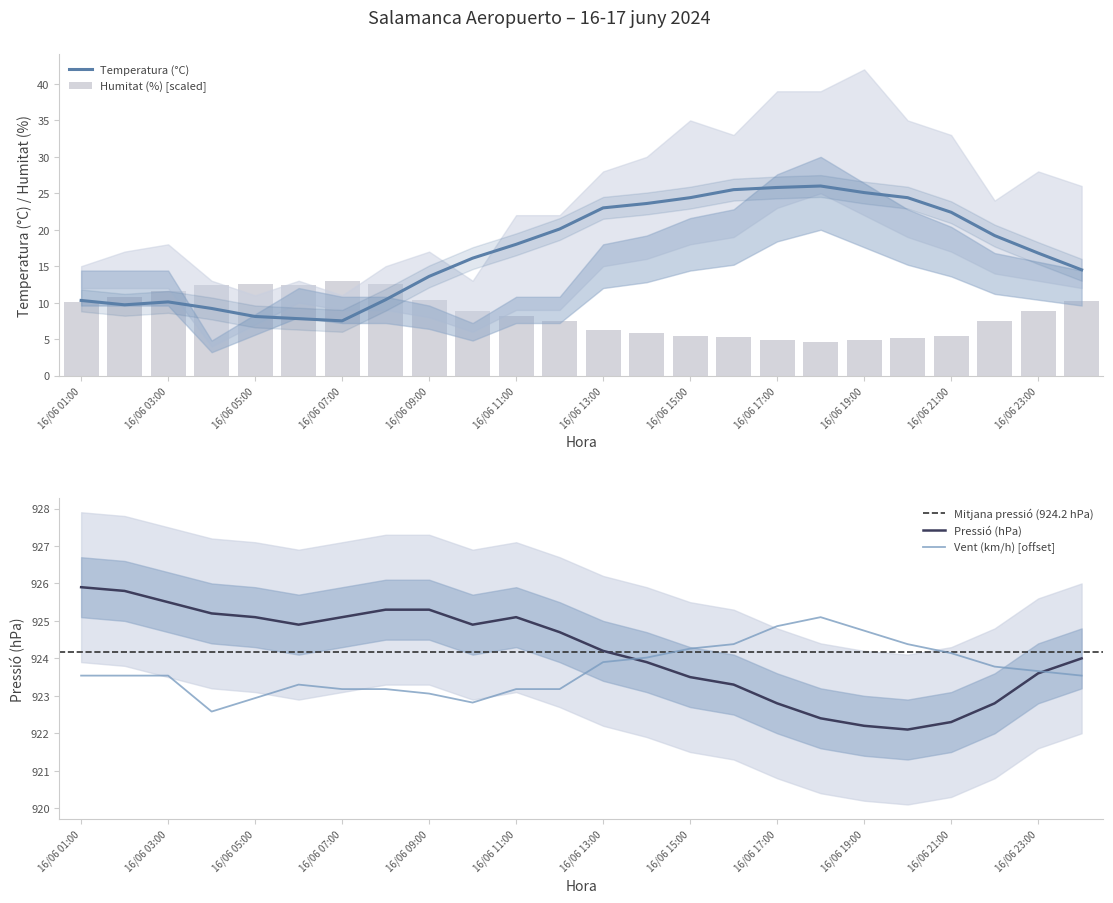

What is the label of the 20th bar from the right?

16/06 05:00